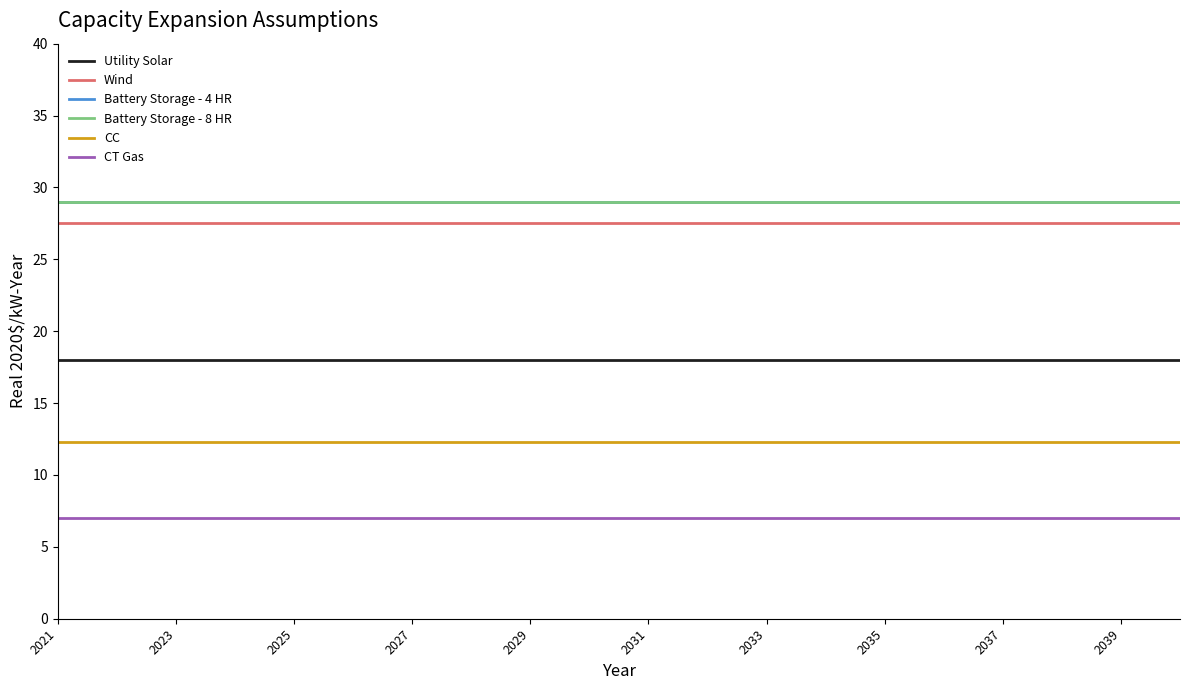

What is the value of the CC point at the 18th from the left?

12.3